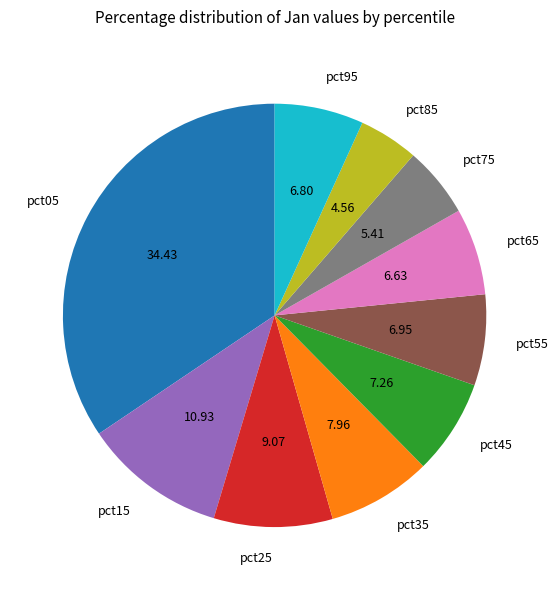

Which slice is the smallest?

pct85